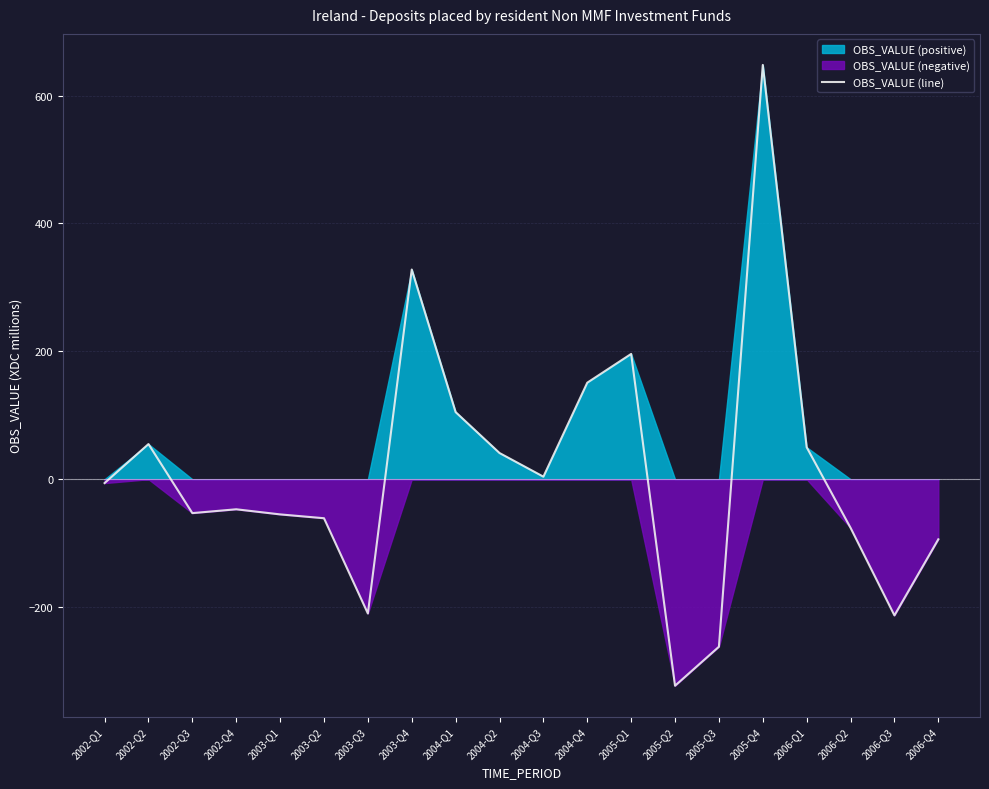

Is it true that the value at 2003-Q4 is 121?

False